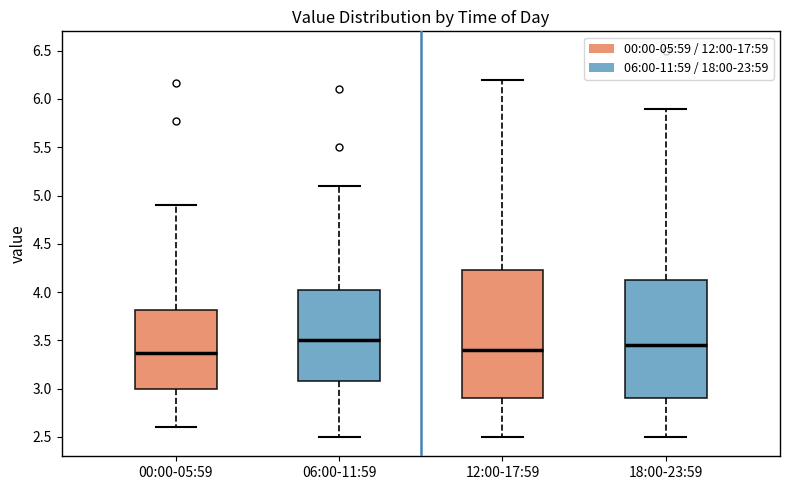

Reading left to right, read every box against the y-axis: the position of its median line, the range the box covers, and the ends of its whiskers. The values are not printed on the chart, so give them approximately, as read against the axis.

00:00-05:59: median 3.35, box 3.00 to 3.80, whiskers 2.60 to 4.90
06:00-11:59: median 3.50, box 3.10 to 4.05, whiskers 2.50 to 5.10
12:00-17:59: median 3.40, box 2.90 to 4.25, whiskers 2.50 to 6.20
18:00-23:59: median 3.45, box 2.90 to 4.15, whiskers 2.50 to 5.90